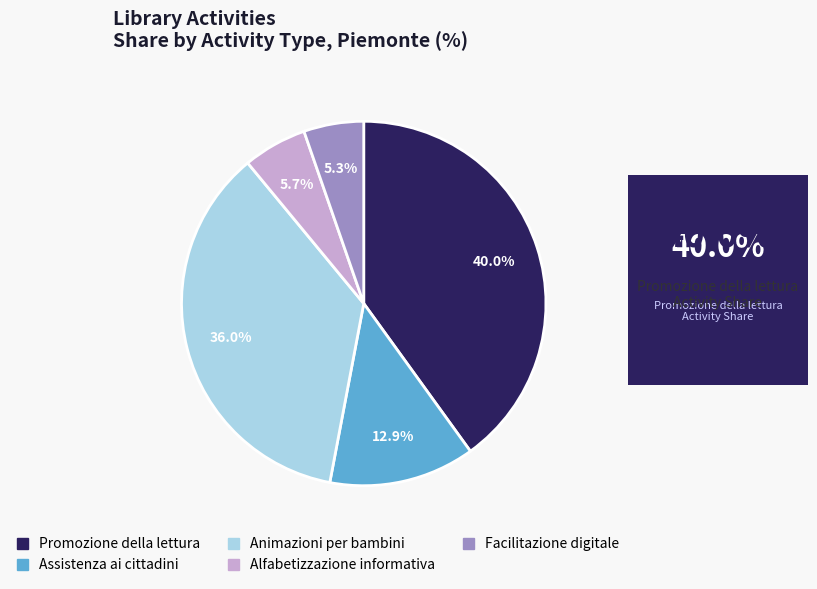

How many slices are in this pie chart?

5